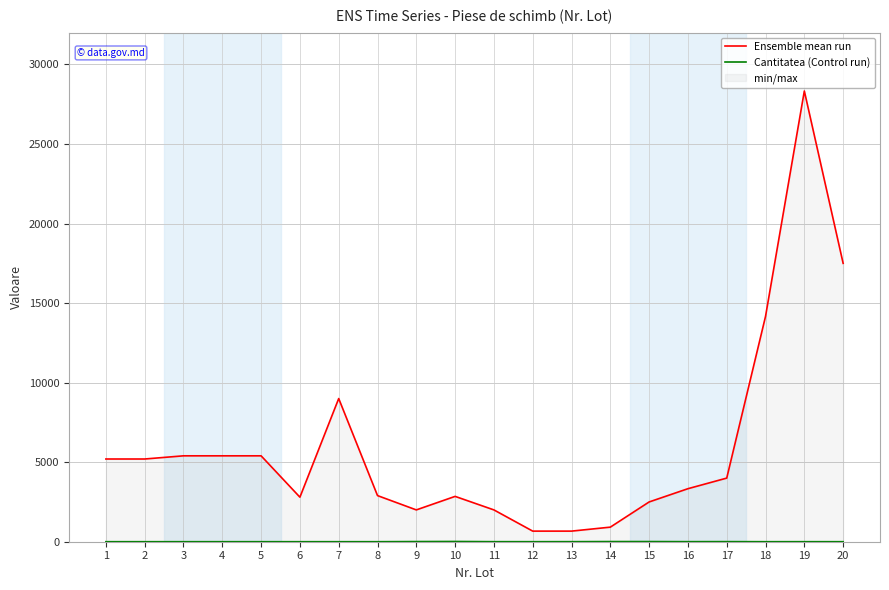

How many lines are shown in the chart?

2